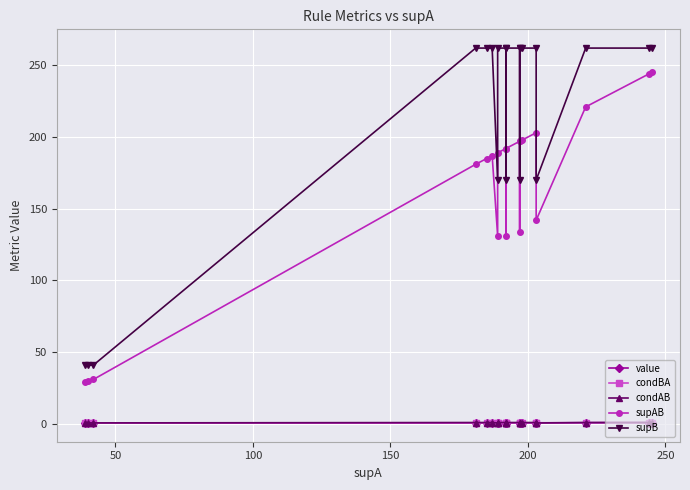

Count the number of data series in this chart.

5